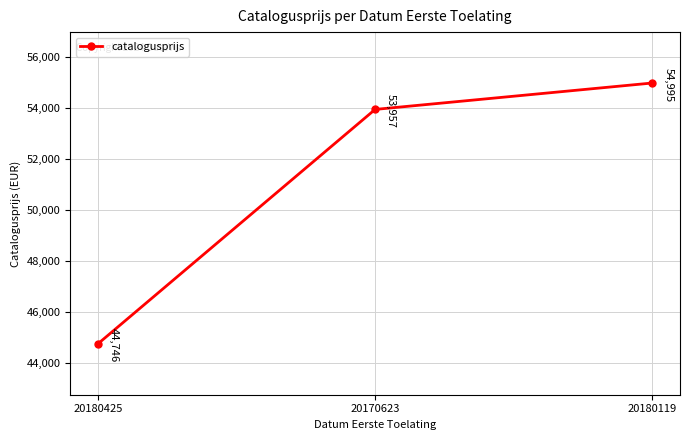

What is the change in value from 20180425 to 20180119?

+10249